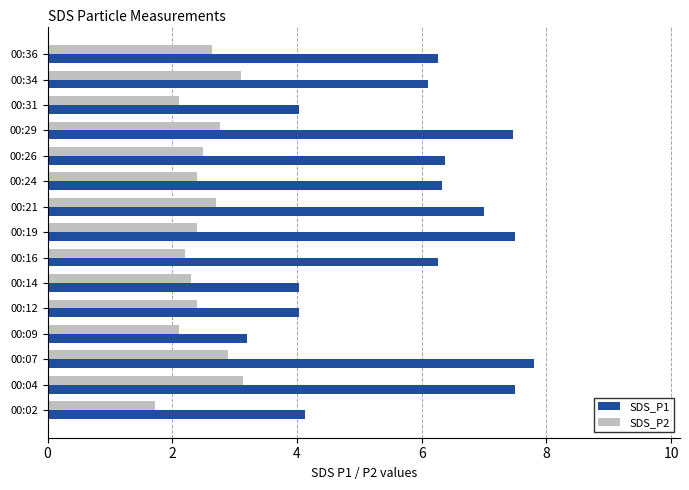

List the series in order of their overall mean, highest first.

SDS_P1, SDS_P2